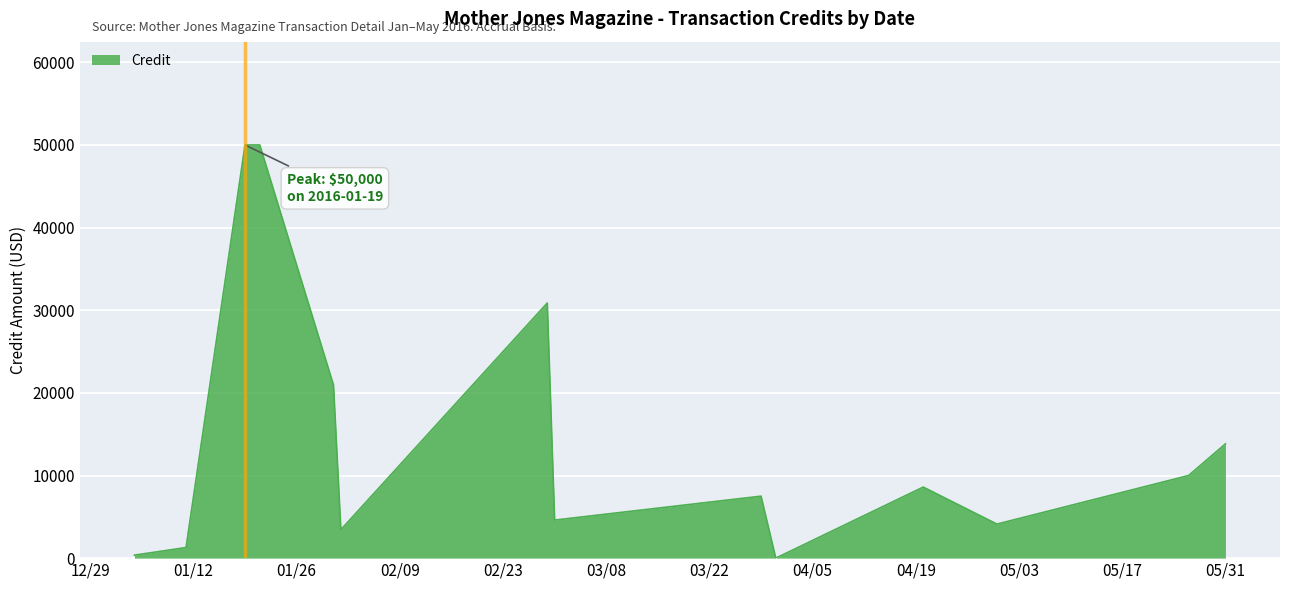

What is the greatest value displayed?

50000.0